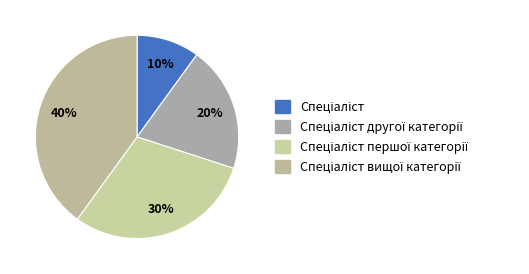

How many slices are in this pie chart?

4